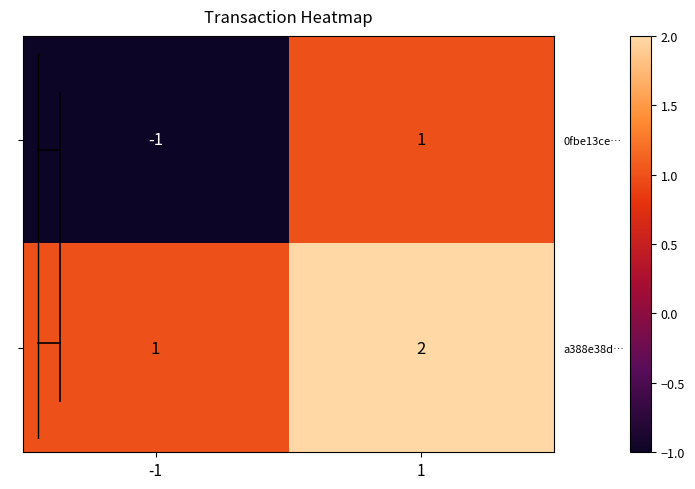

What is the sum of all a388e38d… values?

3